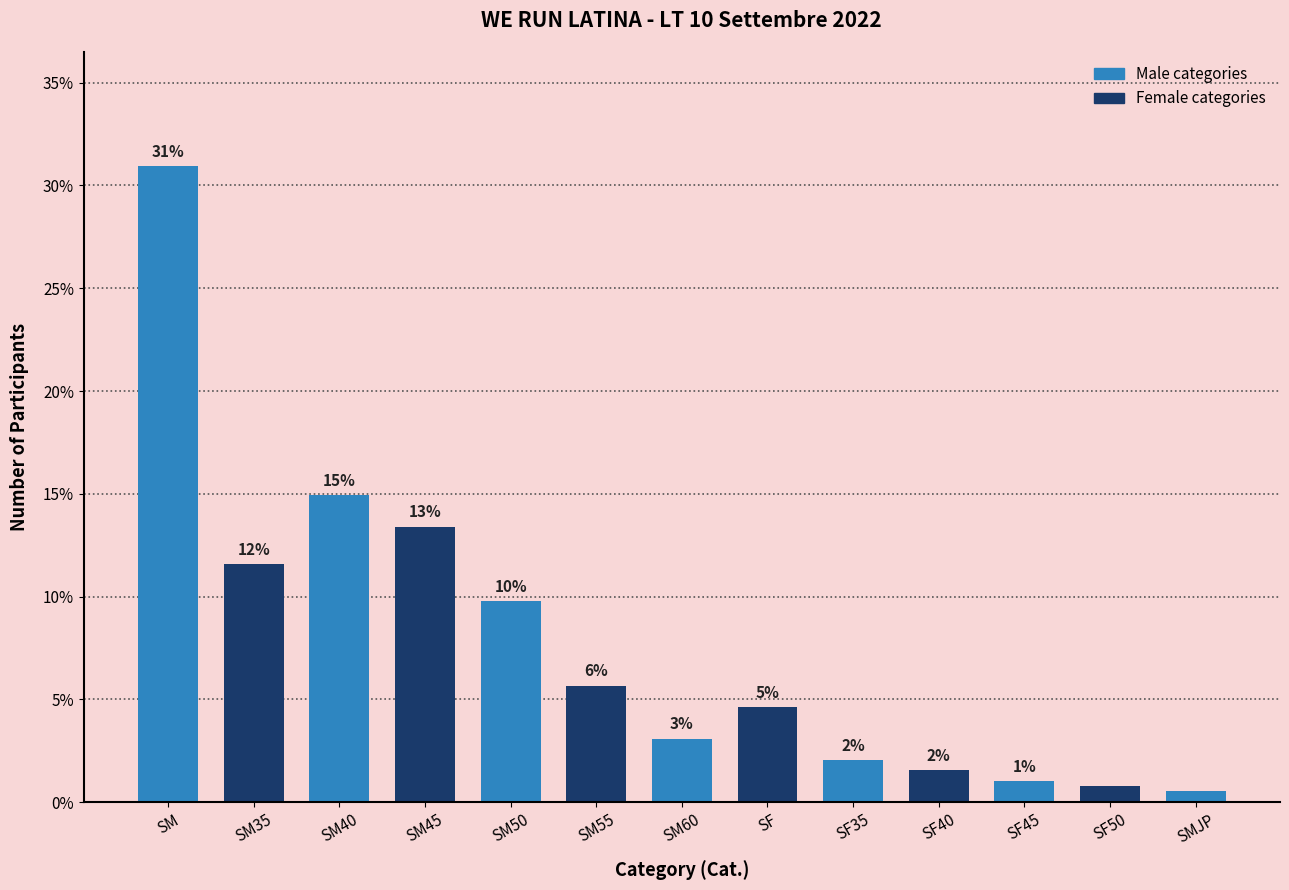

The chart shows a value of 20.6 at SM40. True or false?

False